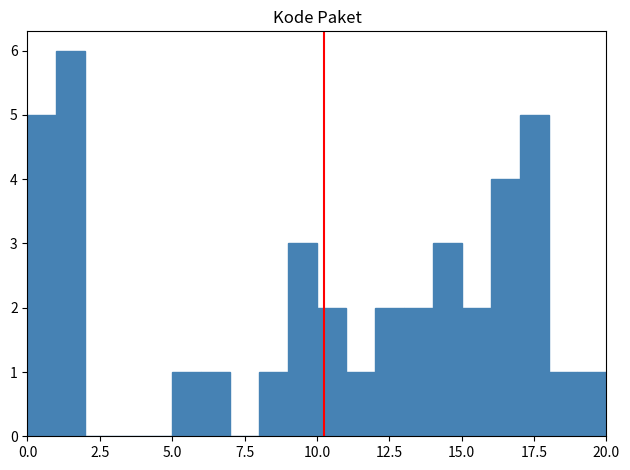

Around what value on the x-axis is the tallest bar? Give the approximate position of its centre, as read against the axis.

1.5